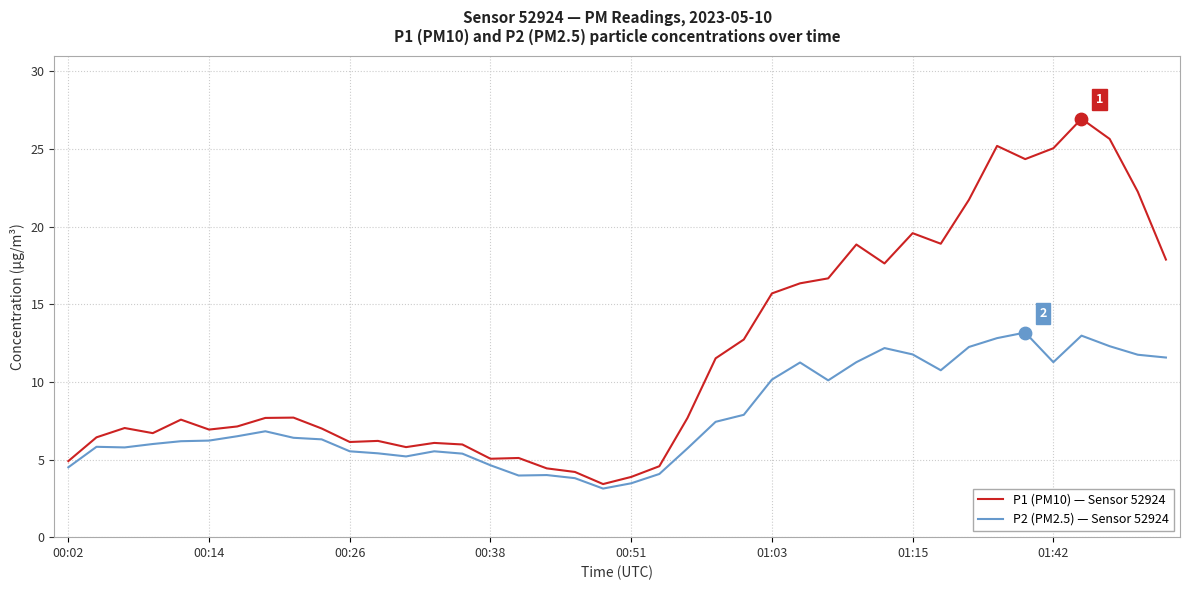

Which series has the largest total across all categories?

P1 (PM10) — Sensor 52924